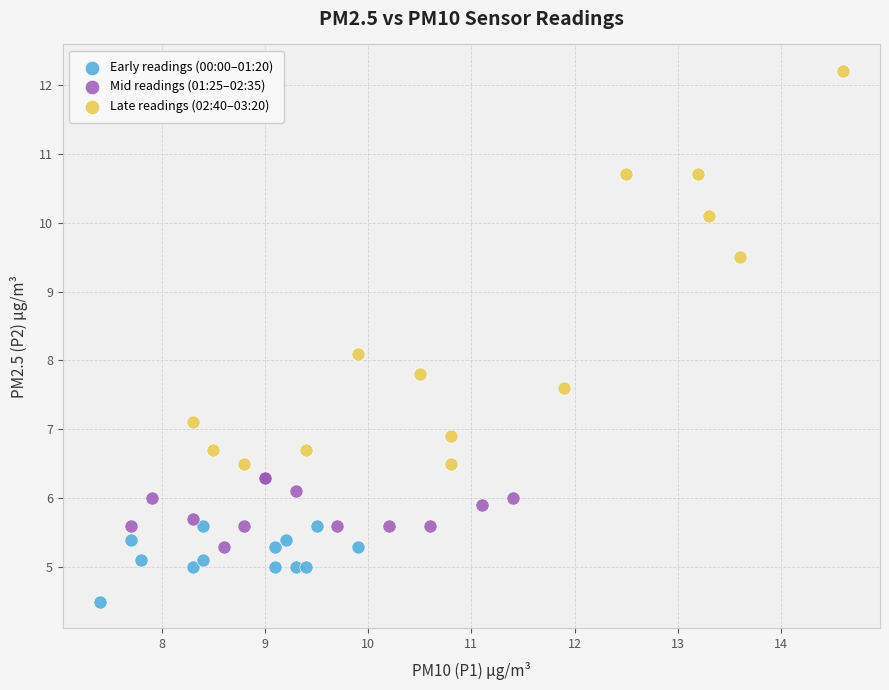

Which series has the largest Y range (max minus min)?

Late readings (02:40–03:20)